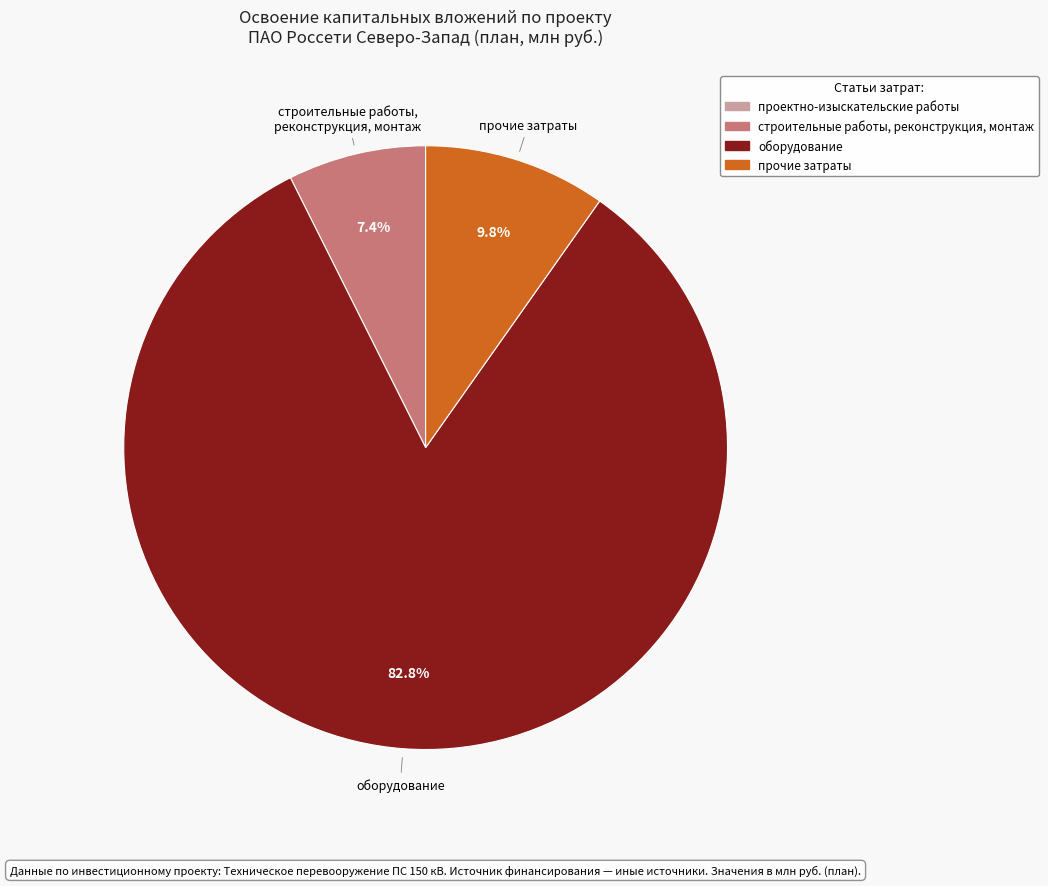

Does any single category account for the majority?

Yes